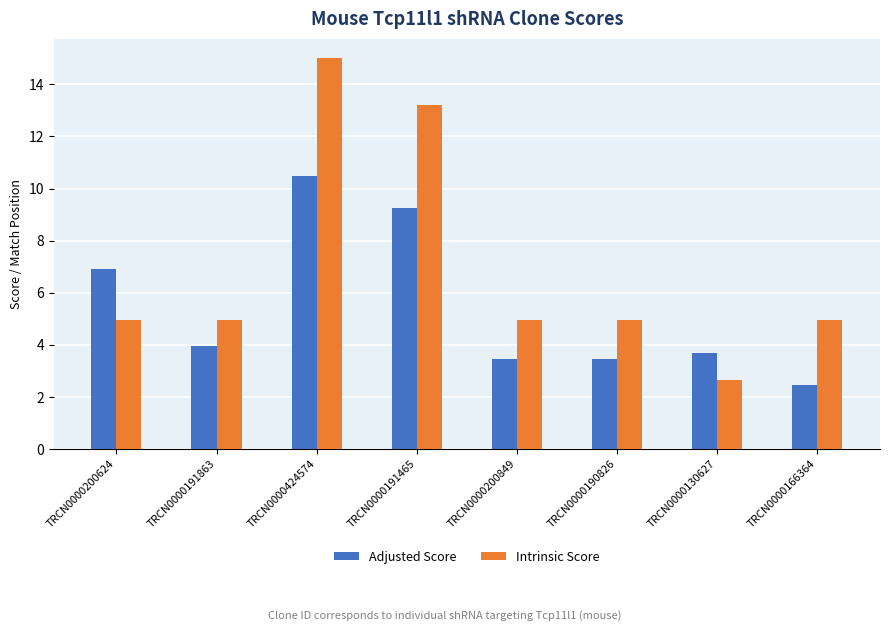

Reading left to right, extract all data points from this chart.

Adjusted Score: TRCN0000200624=6.9	TRCN0000191863=4.0	TRCN0000424574=10.5	TRCN0000191465=9.2	TRCN0000200849=3.5	TRCN0000190826=3.5	TRCN0000130627=3.7	TRCN0000166364=2.5
Intrinsic Score: TRCN0000200624=5.0	TRCN0000191863=5.0	TRCN0000424574=15.0	TRCN0000191465=13.2	TRCN0000200849=5.0	TRCN0000190826=5.0	TRCN0000130627=2.6	TRCN0000166364=5.0